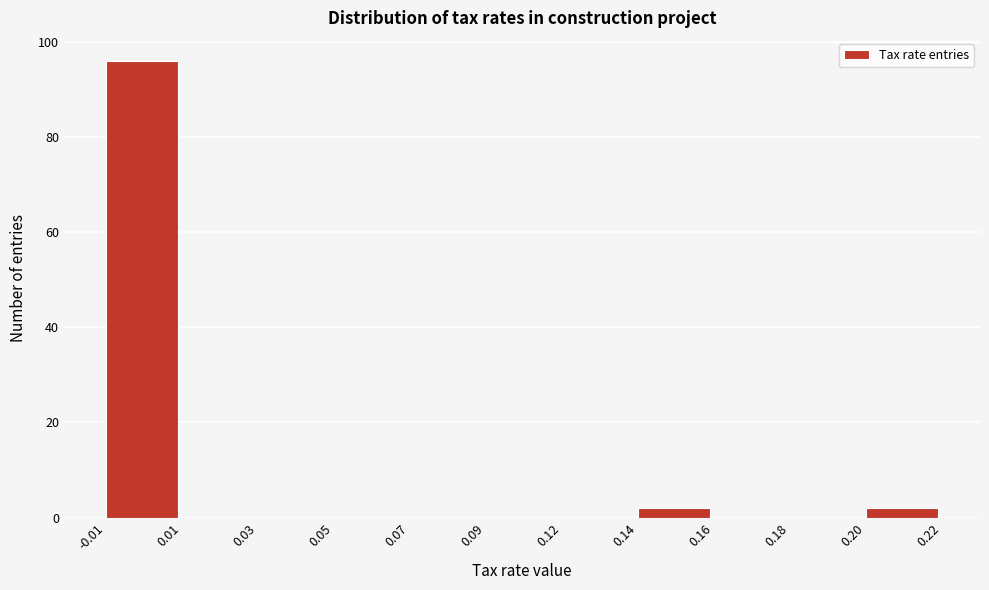

Reading right to left, list all the values displayed in this chart.

0.20=2	0.18=0	0.16=0	0.14=2	0.12=0	0.09=0	0.07=0	0.05=0	0.03=0	0.01=0	-0.01=96